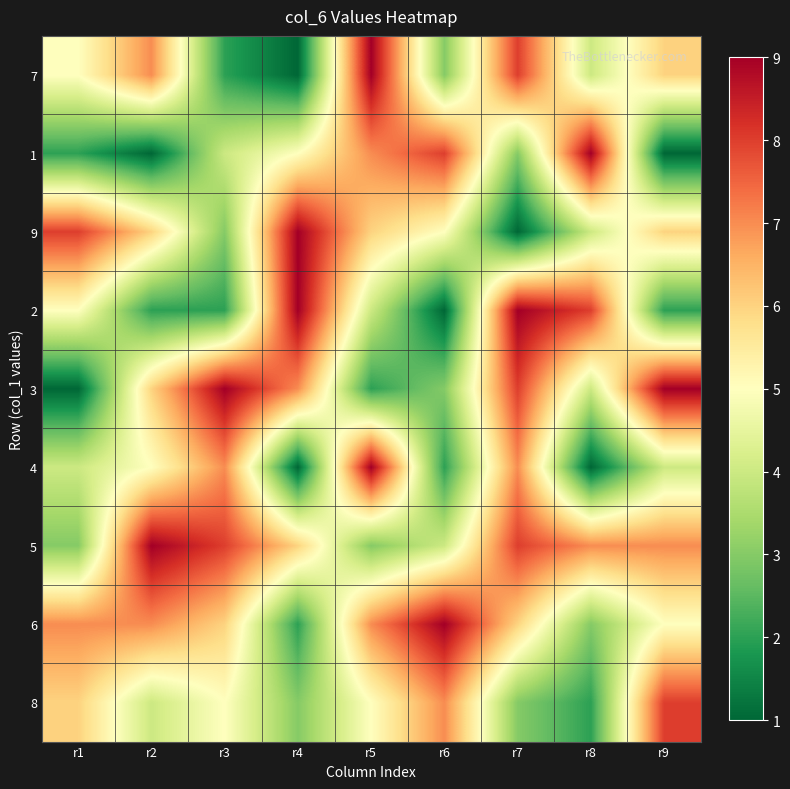

At which category is the sum across all series the highest?

r7